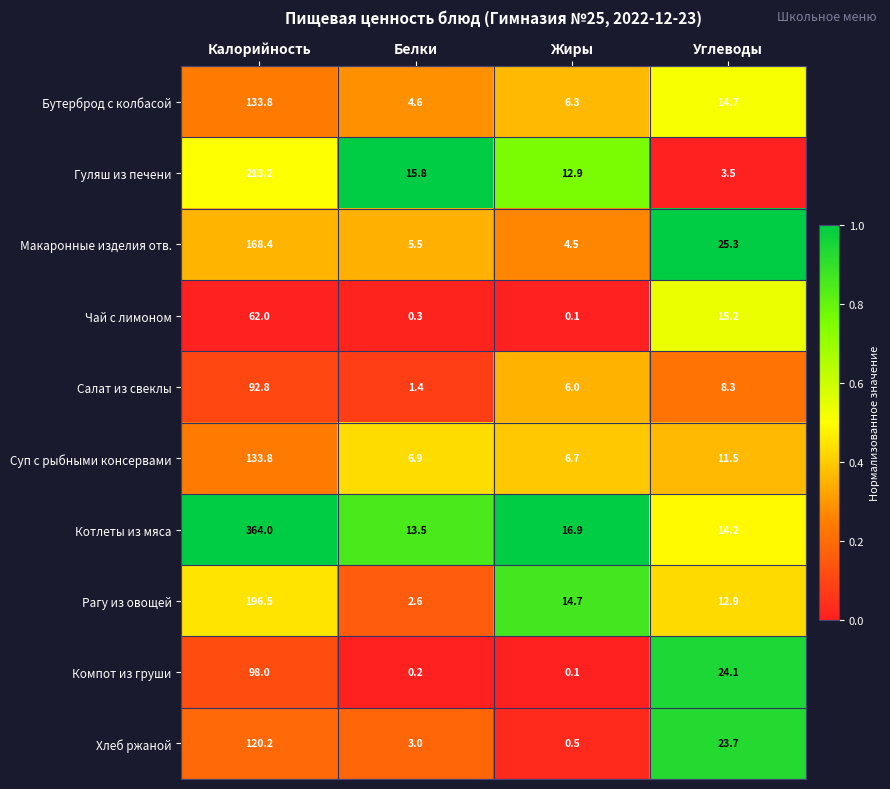

Is the value of Суп с рыбными консервами at Жиры greater than the value of Котлеты из мяса at Жиры?

No